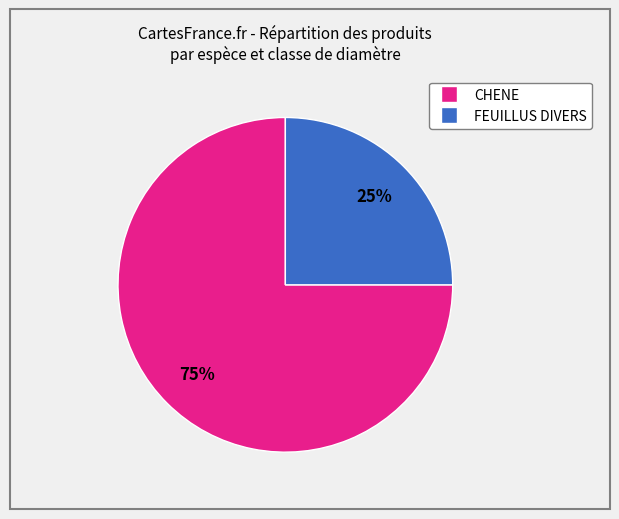

To the nearest percent, what is the difference between the largest and smallest slice percentages?

50%